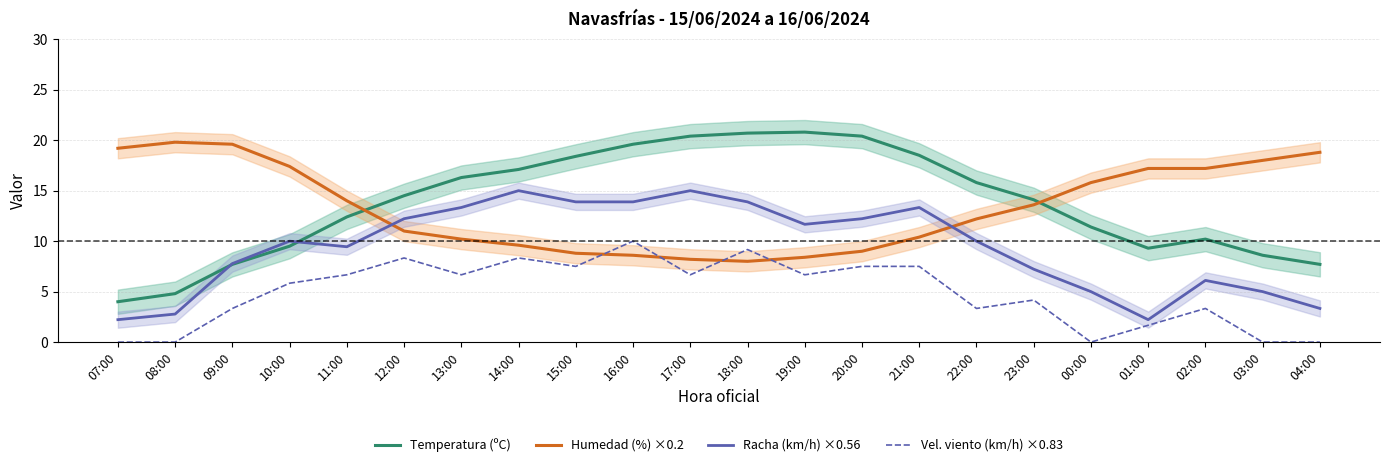

Is it true that Temperatura (ºC) equals 20.7 at 18:00?

True